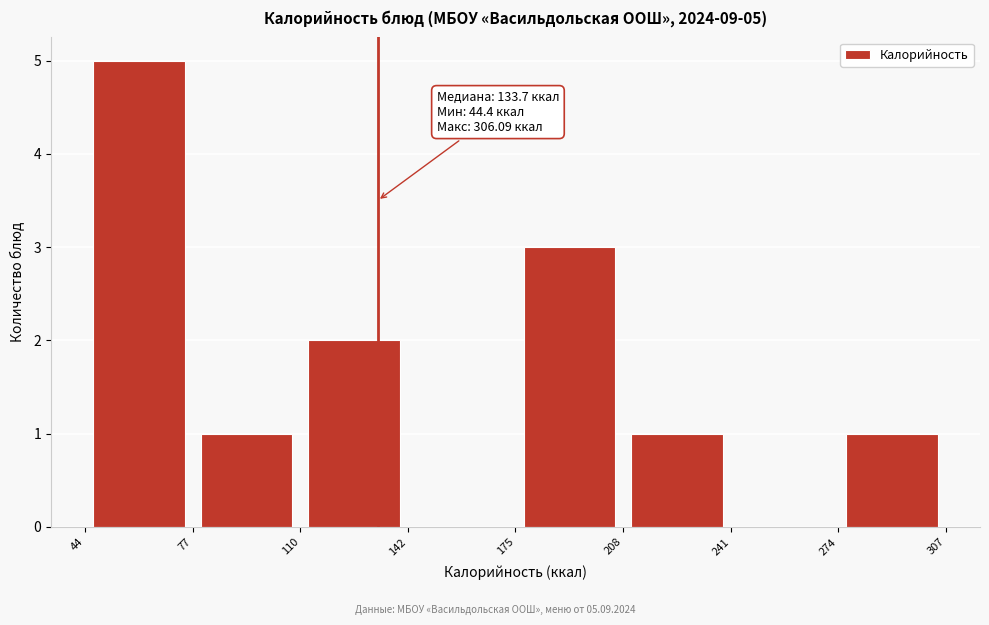

Over which range of the x-axis is the bar tallest?

44 to 77